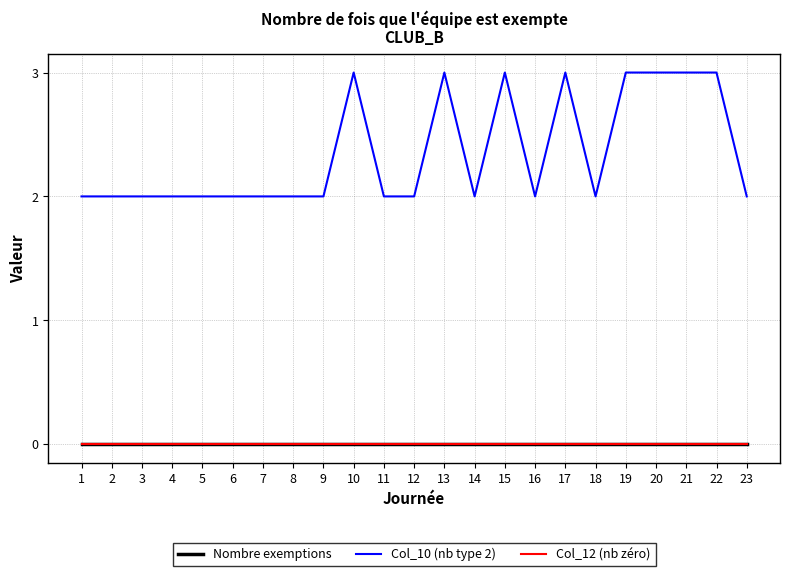

At 4, list the series in order from largest to smallest.

Col_10 (nb type 2), Nombre exemptions, Col_12 (nb zéro)